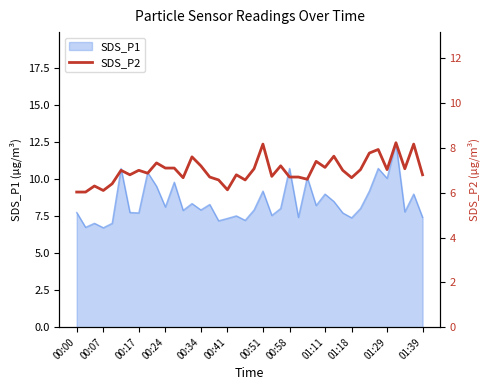

Is it true that SDS_P1 equals 10.7 at 00:58?

True